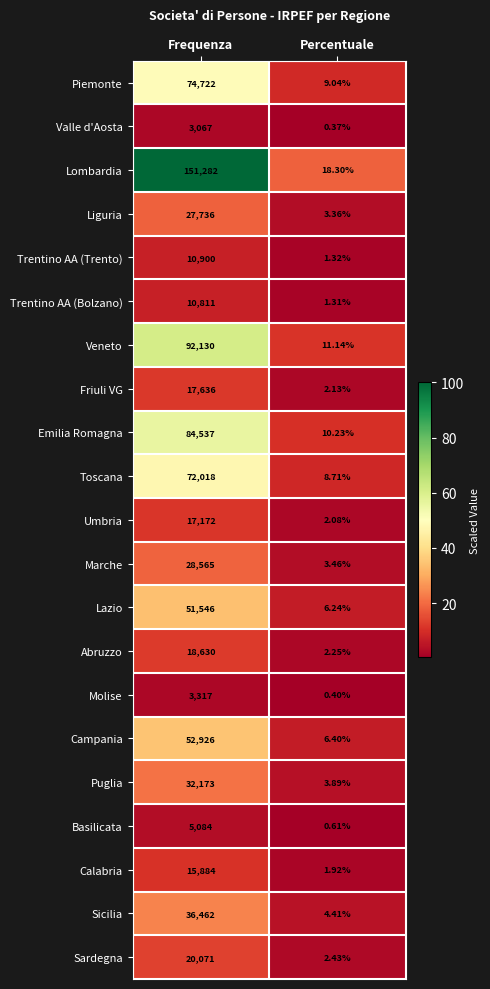

Which series changed the most between Frequenza and Percentuale?

Lombardia